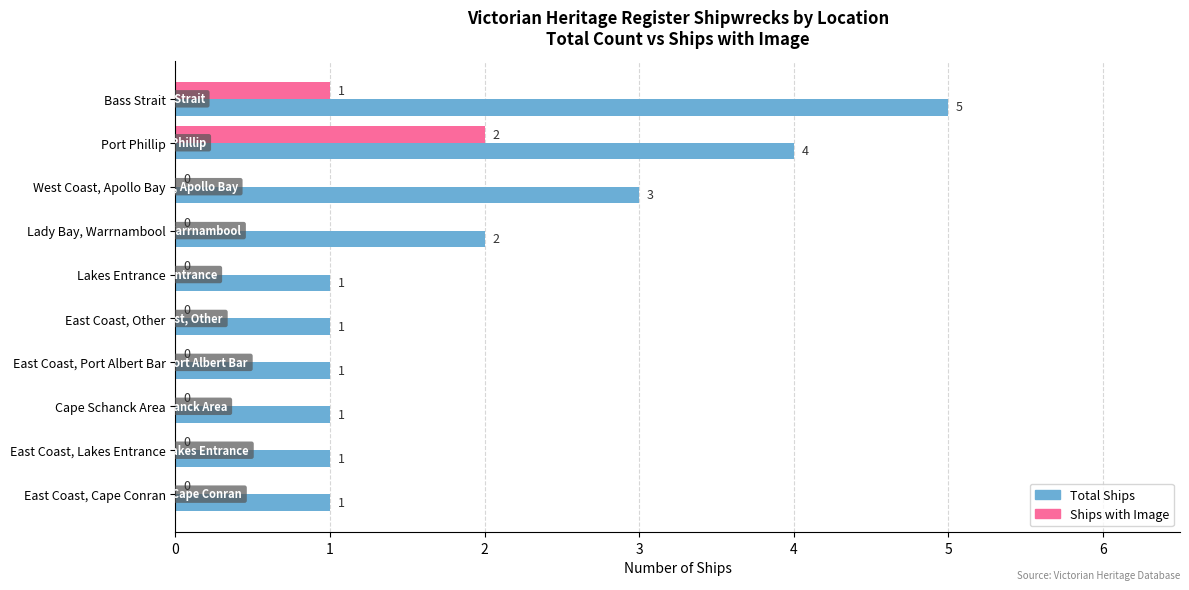

At which label does Ships with Image reach its peak?

Port Phillip